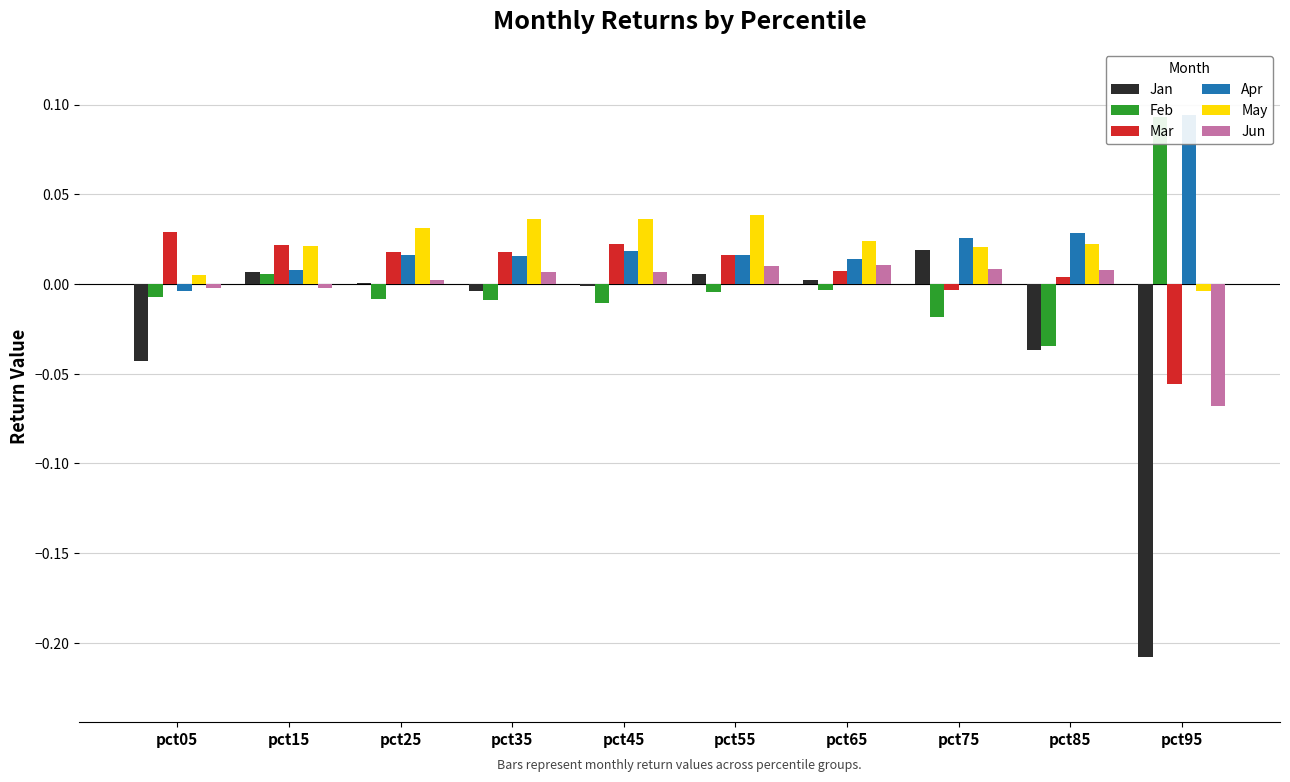

How many bars are there in each group?

6